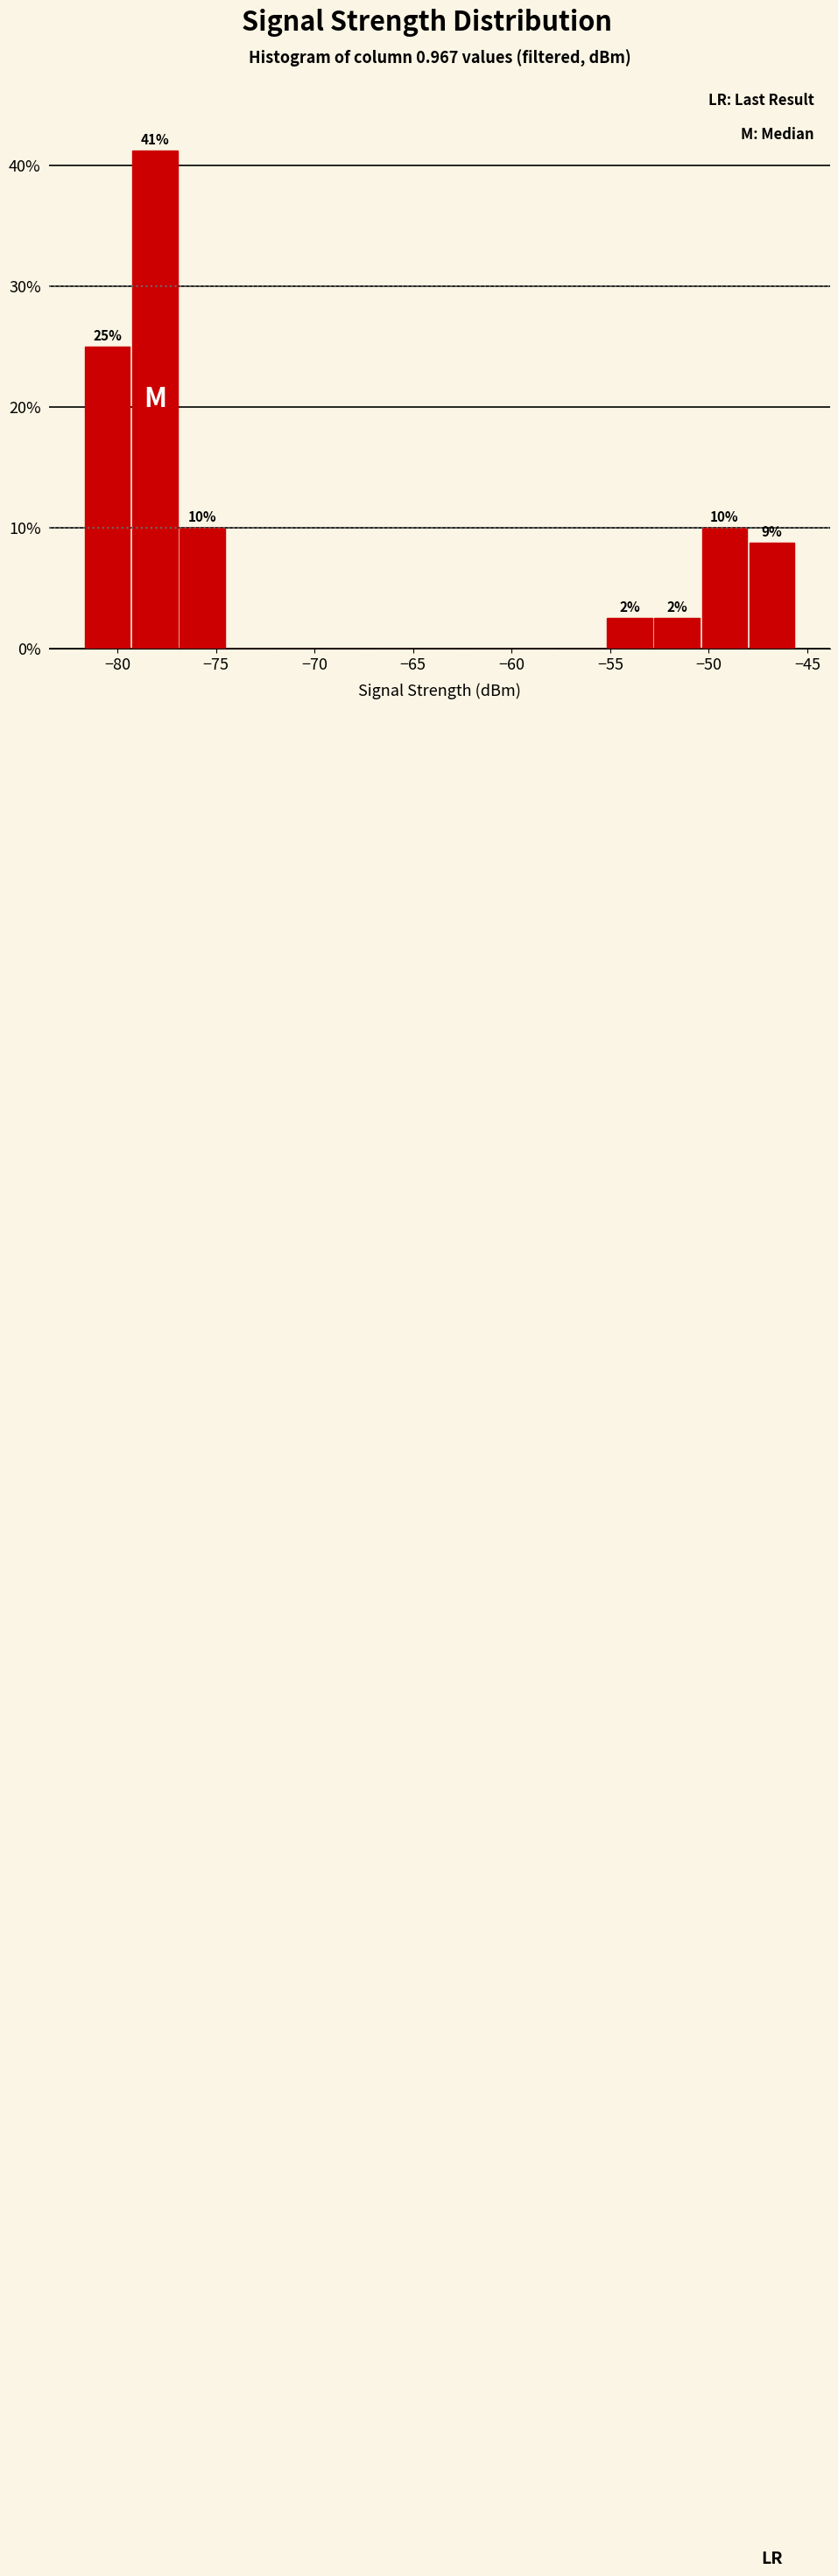

Over which range of the x-axis is the bar tallest?

-79.5 to -77.0